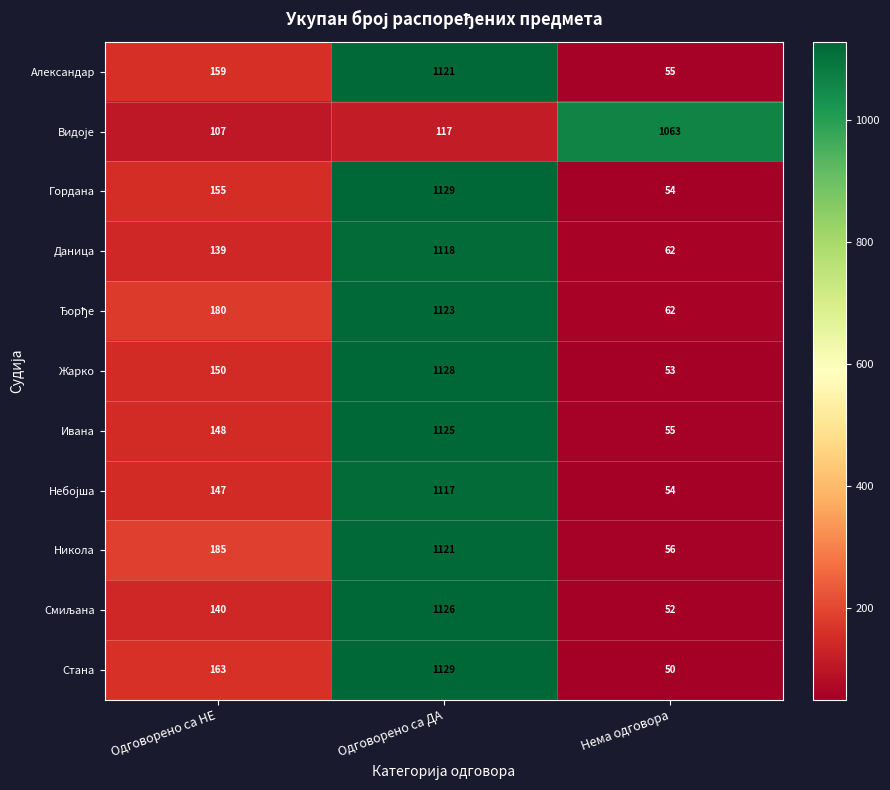

What is the total value across all series at Одговорено са ДА?

11354